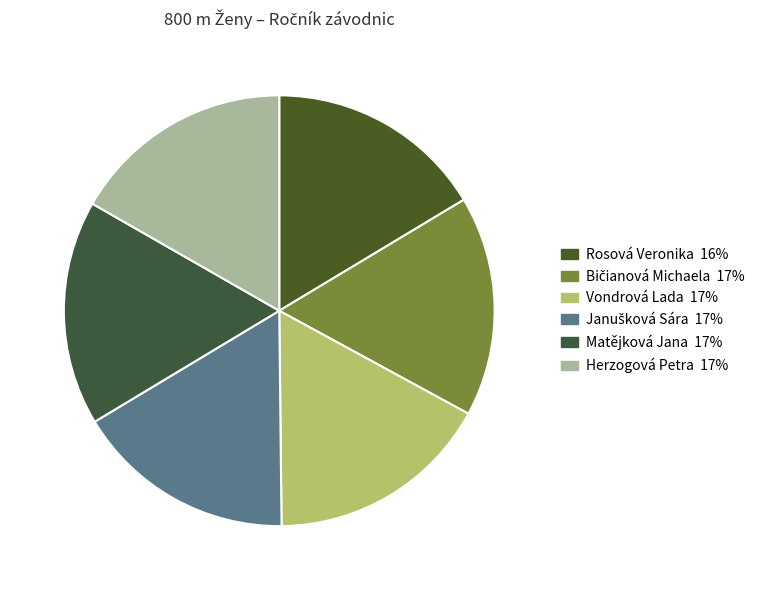

How many slices are in this pie chart?

6